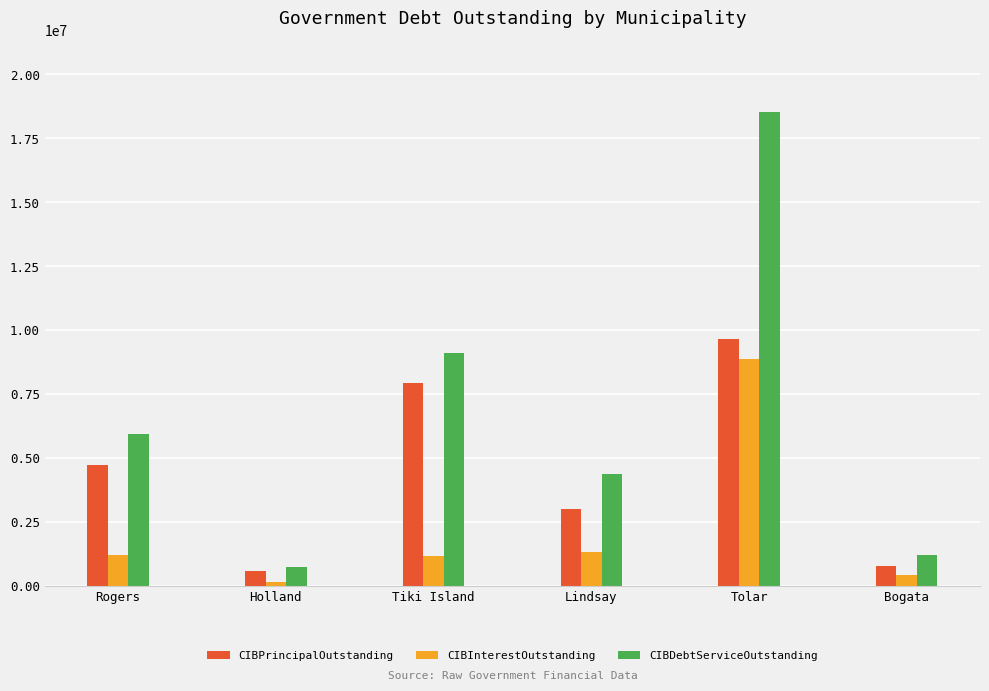

What is the smallest value displayed?

177739.4